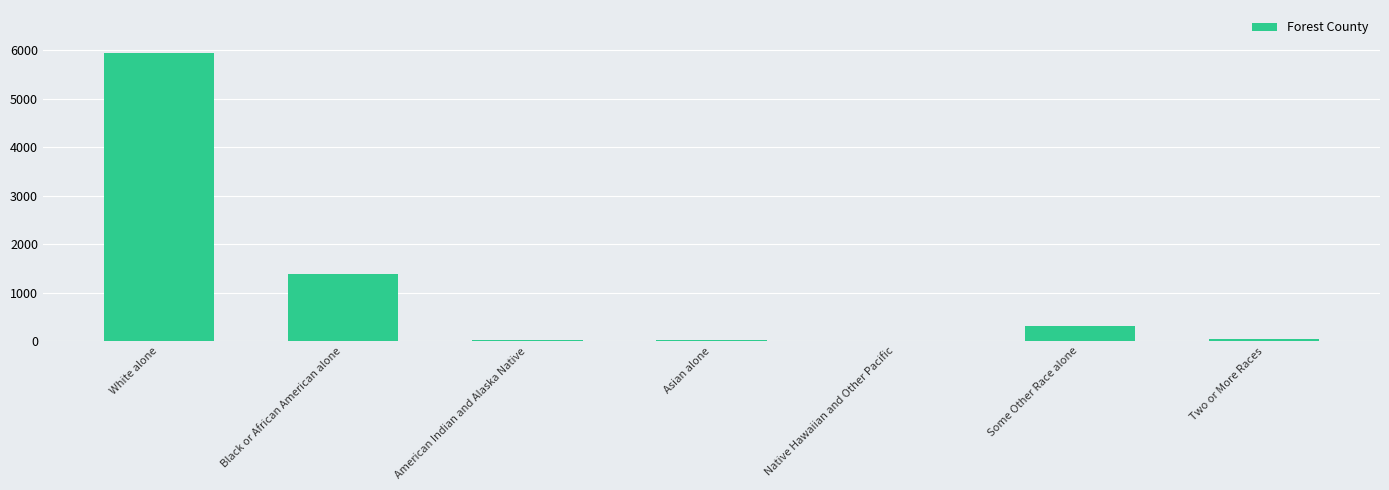

Which label corresponds to the largest value in the chart?

White alone